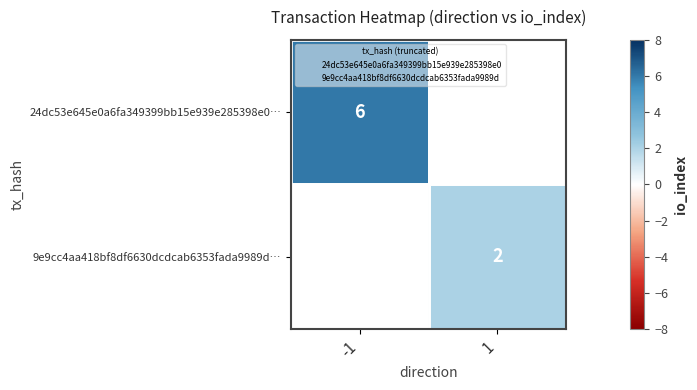

True or false: 9e9cc4aa418bf8df6630dcdcab6353fada9989d… has a value of 0.4 at 1.

False